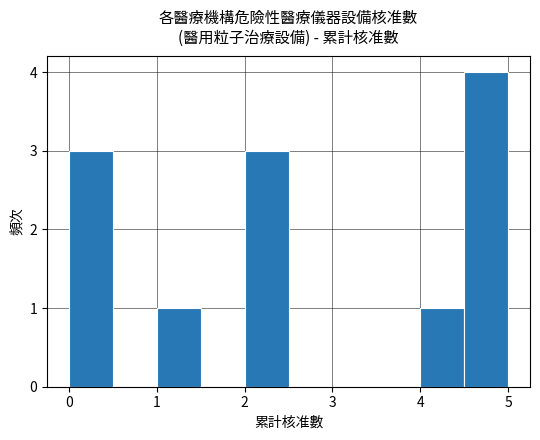

Over which range of the x-axis is the bar tallest?

4.5 to 5.0